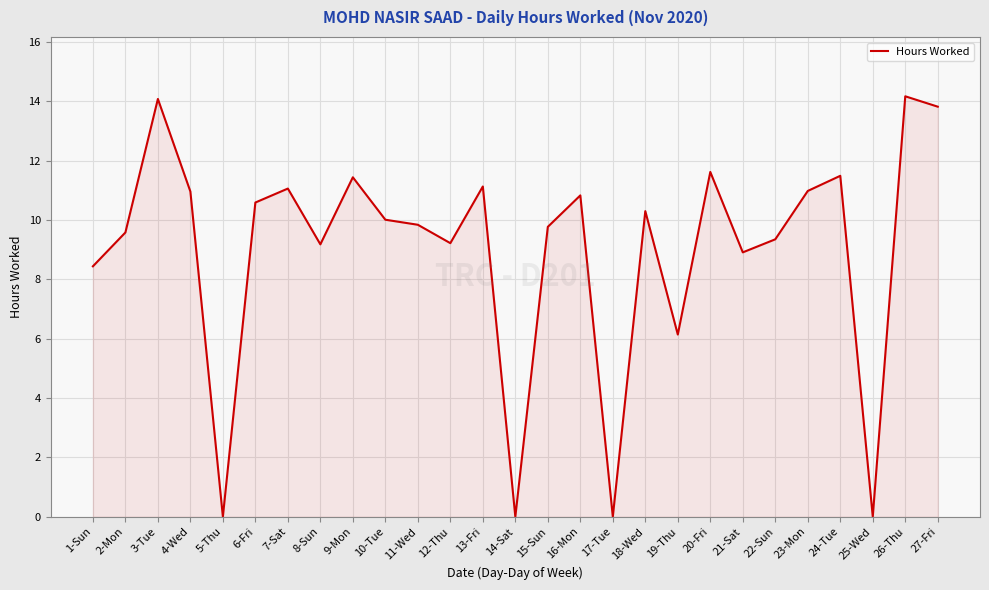

At which label is the value closest to 7?

19-Thu